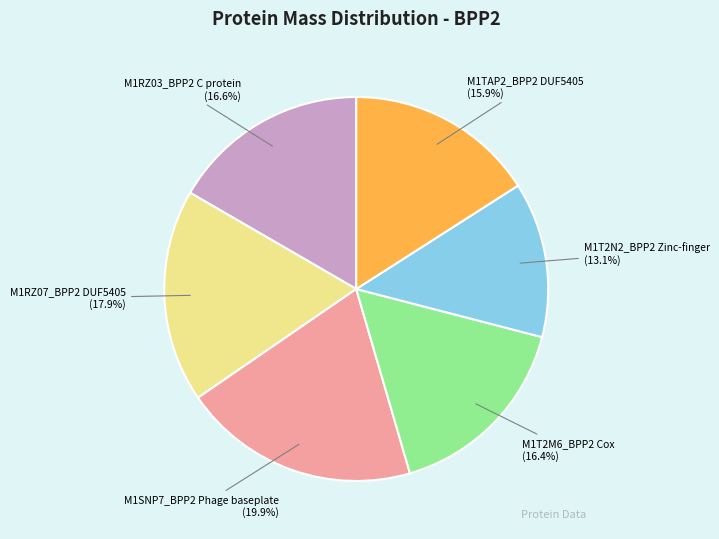

Is there a majority slice in this chart?

No